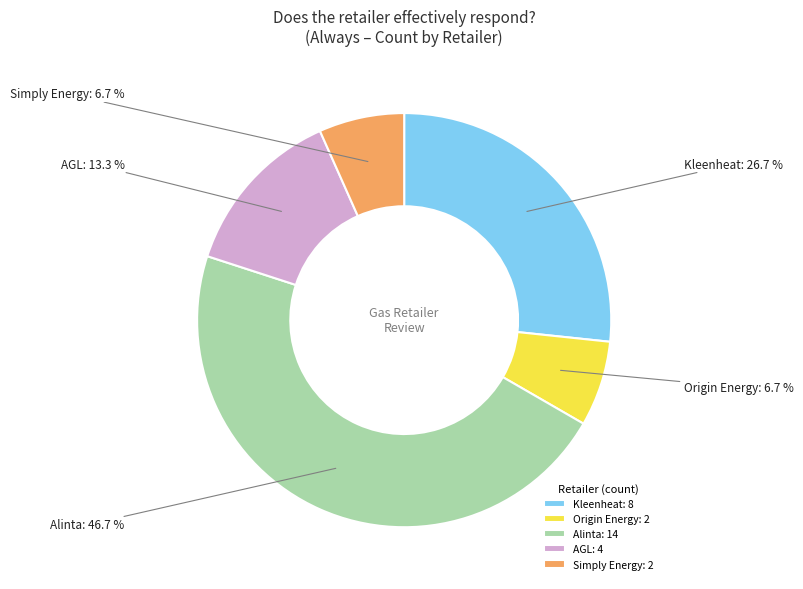

Is there any slice that represents more than half of the pie?

No